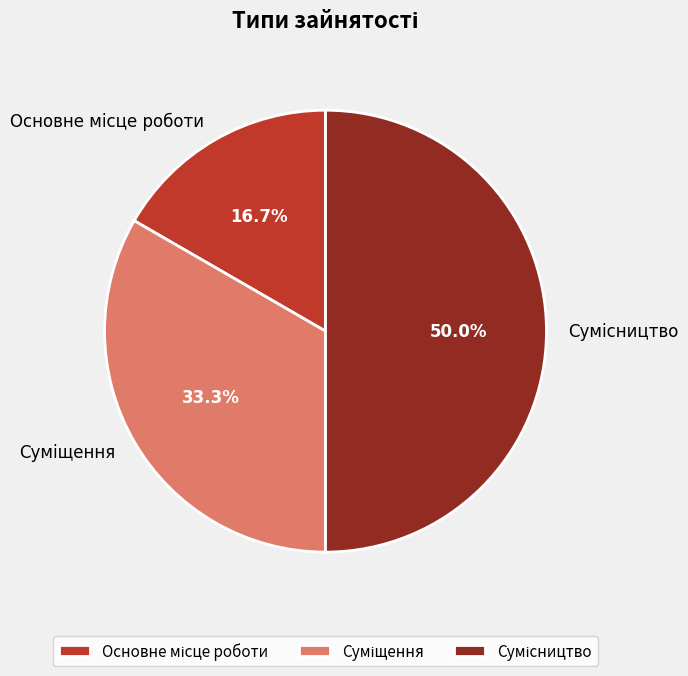

The Основне місце роботи slice represents 6% of the pie. True or false?

False